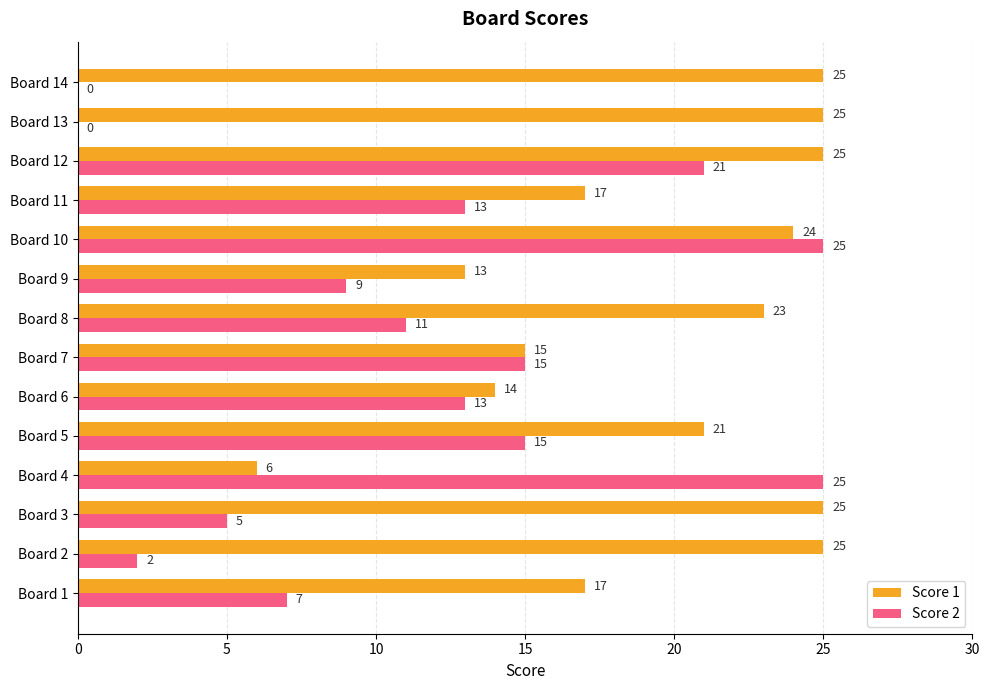

Read the Score 1 value at Board 3, to the nearest 5.

25